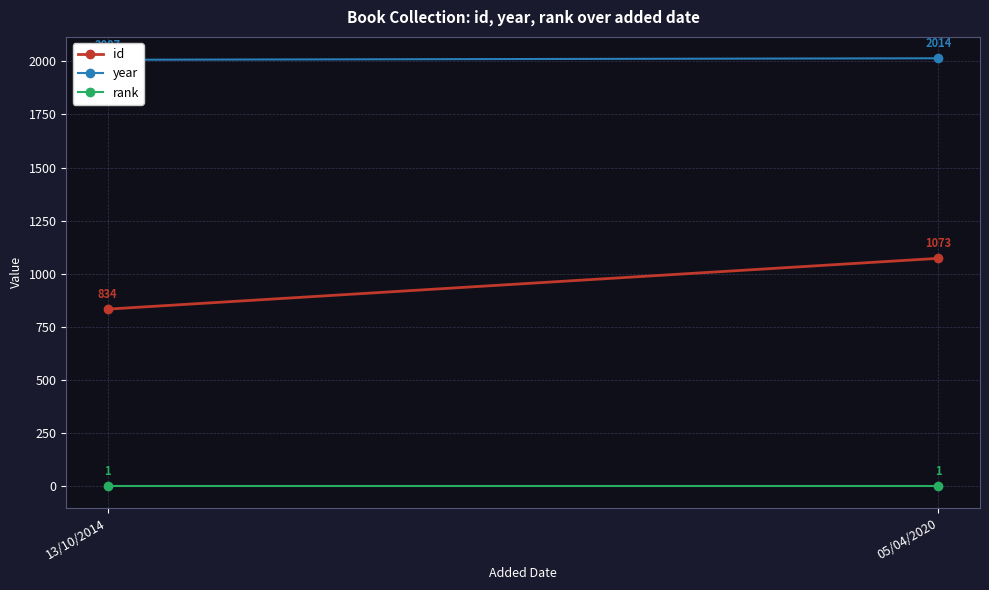

How many data points in year are less than 2014?

1